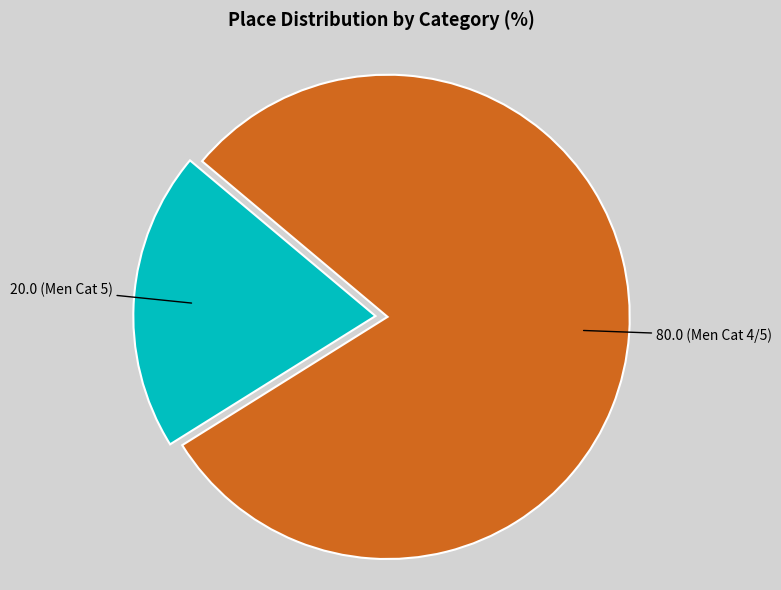

How many segments does this pie chart have?

2